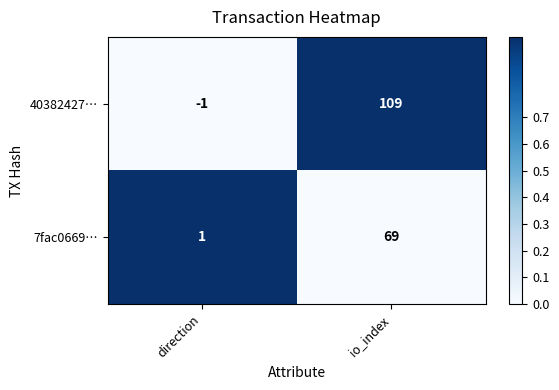

Is the value of 7fac0669… at io_index greater than the value of 40382427… at direction?

Yes